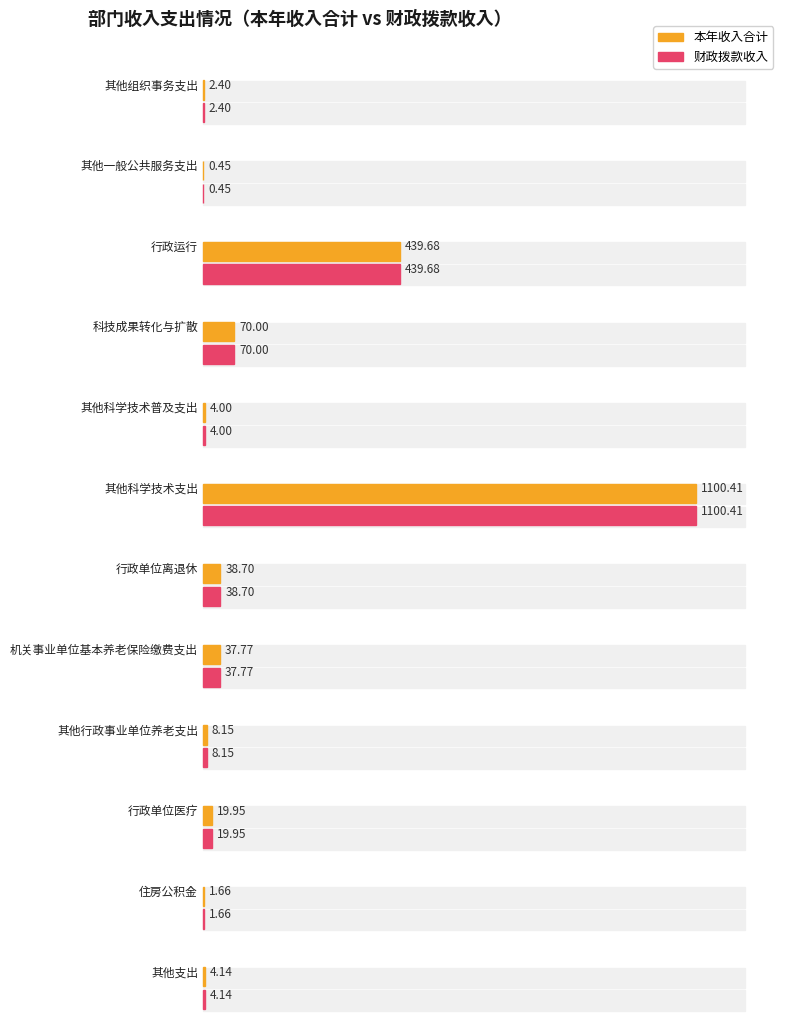

How many distinct data groups are displayed?

2